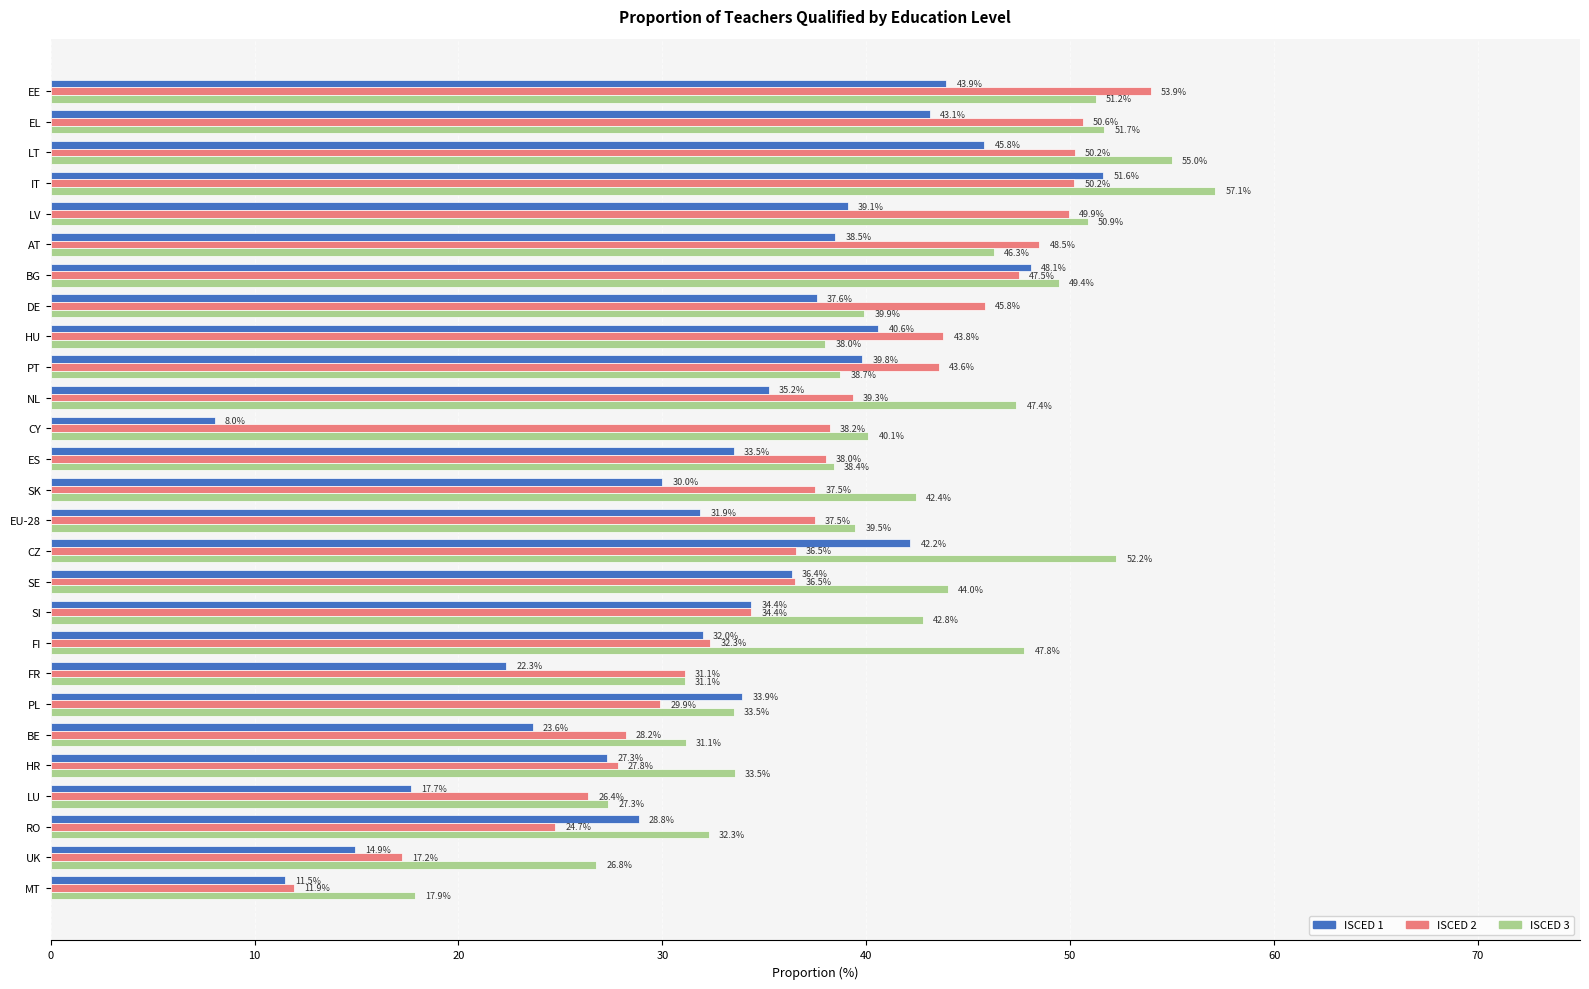

What is the difference between the ISCED 1 values at ES and LT?

12.3